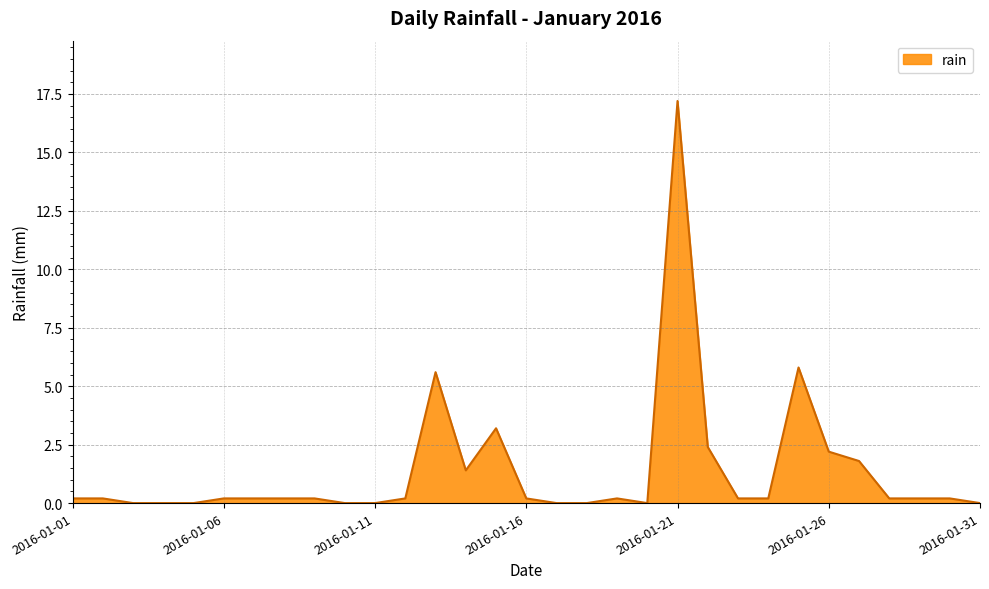

What is the difference between the maximum and minimum values?

17.2